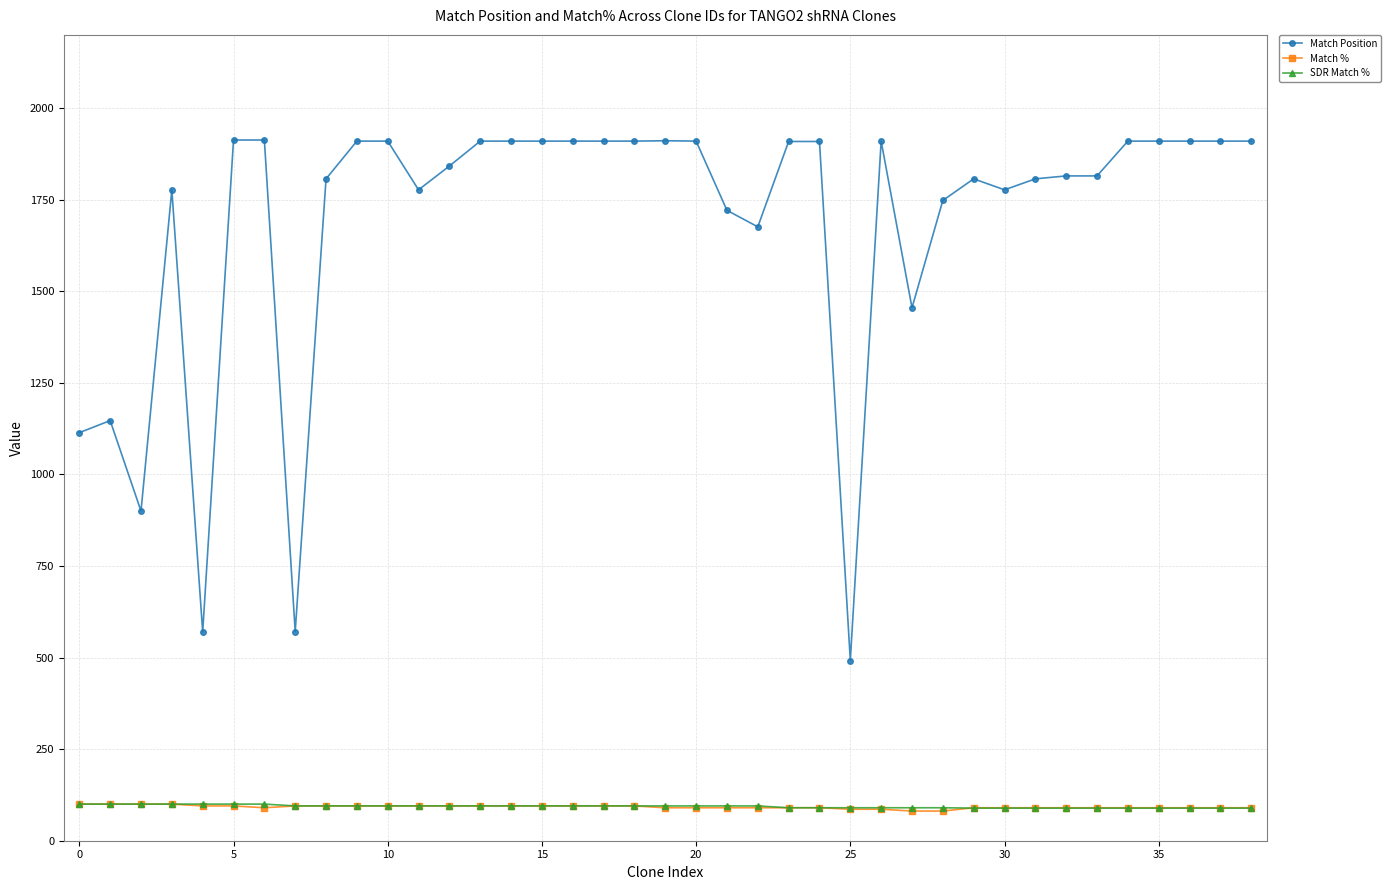

True or false: Match Position and SDR Match % cross at least once.

False